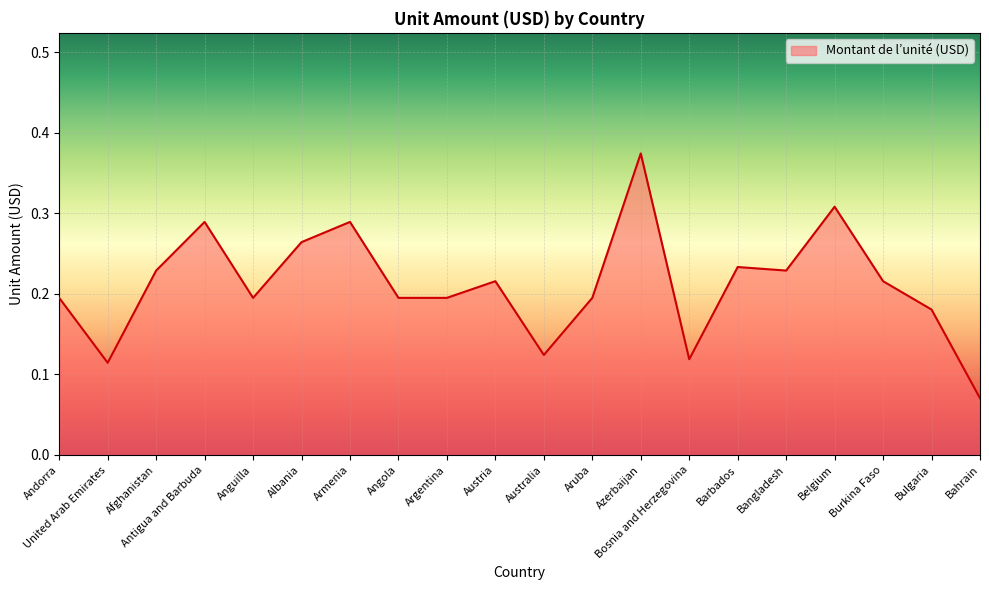

At which category does the data reach its first local peak?

Antigua and Barbuda